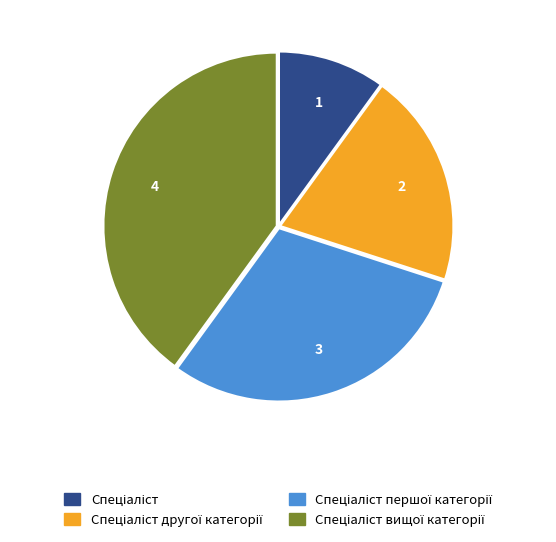

Is there a majority slice in this chart?

No